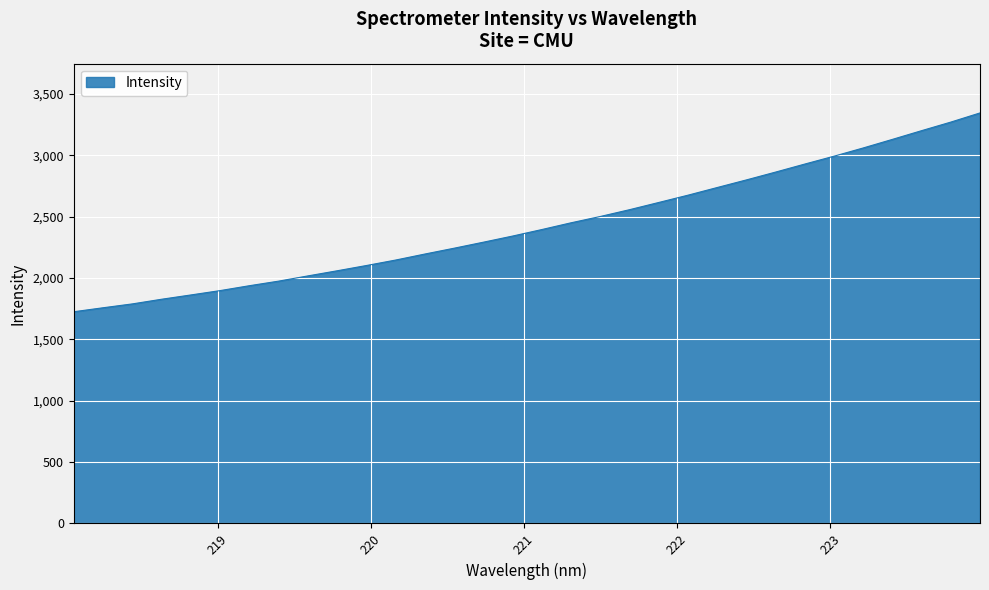

What is the maximum value shown in the chart?

3345.7